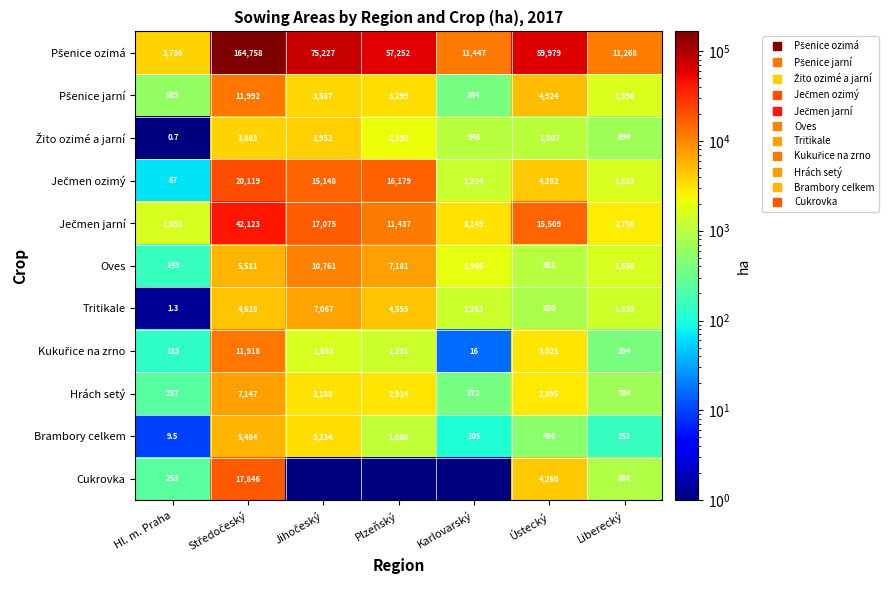

What is the average value of the Cukrovka series?

3320.9